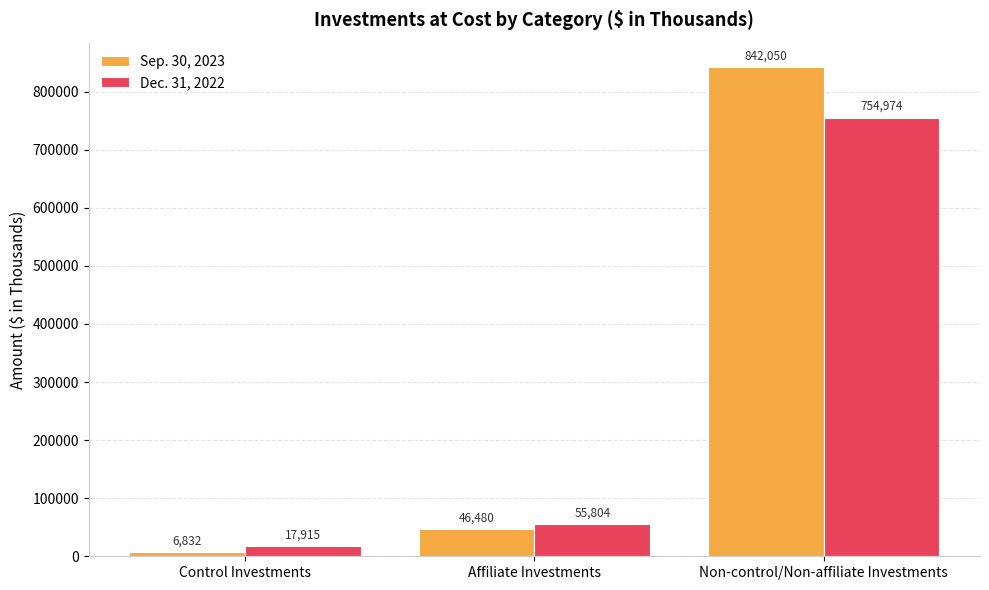

Between Control Investments and Affiliate Investments, which series saw the biggest shift?

Sep. 30, 2023